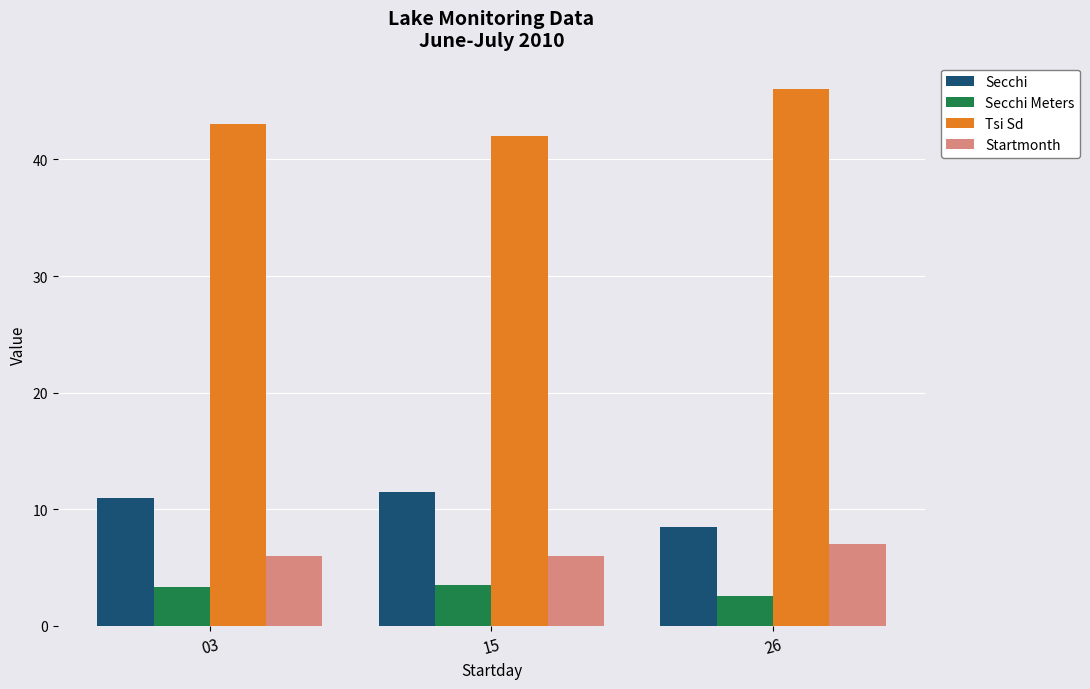

What value does the Tsi Sd series have at 26?

46.0